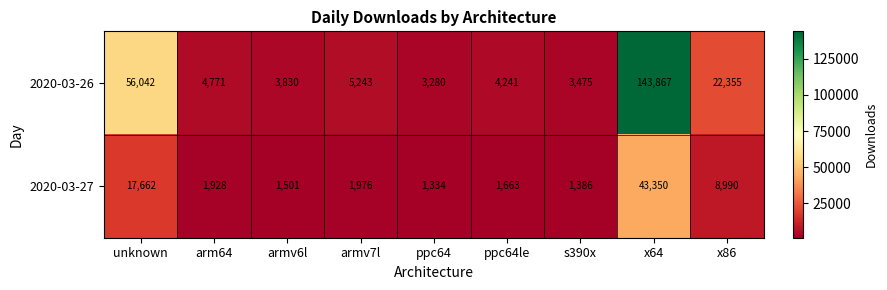

Which label corresponds to the smallest value in the chart?

ppc64